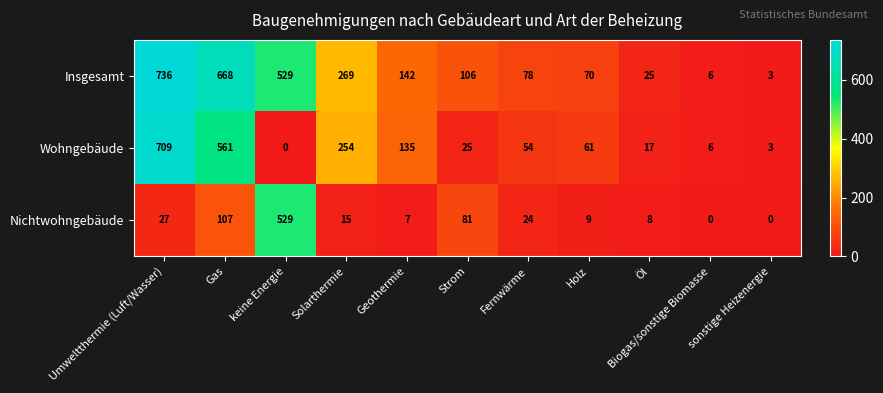

What is the maximum value for Insgesamt?

736